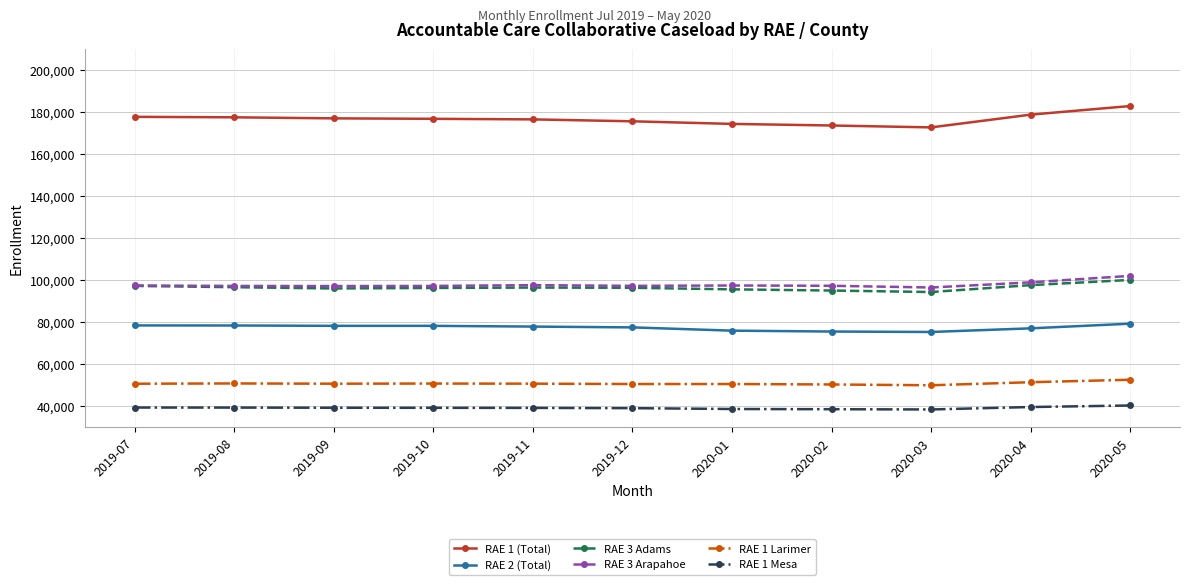

Between 2020-02 and 2020-04, which series saw the biggest shift?

RAE 1 (Total)